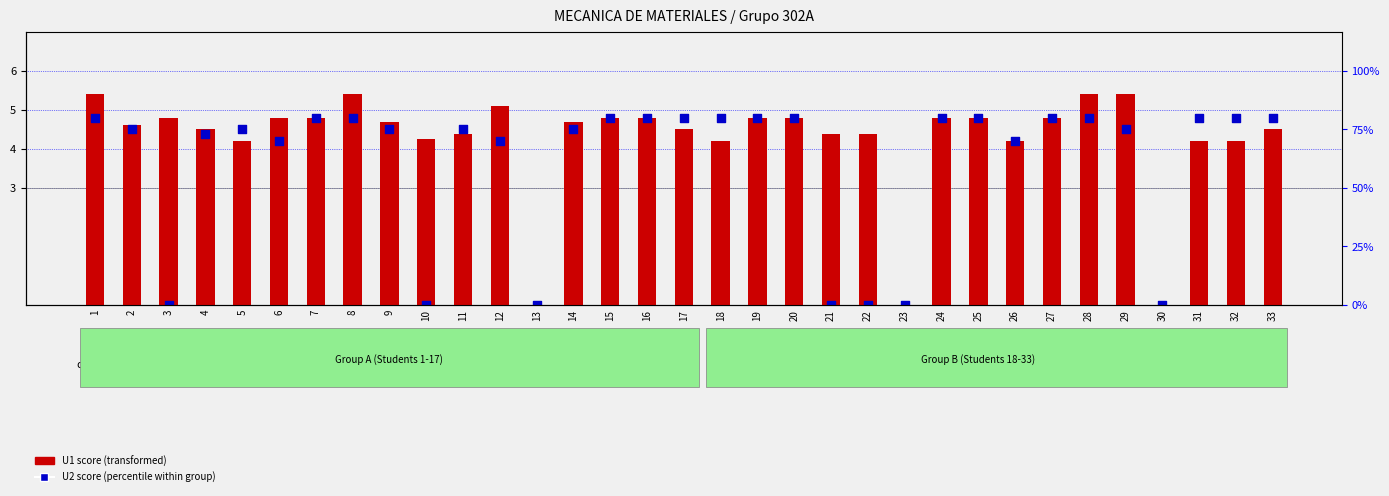

Which series has the largest total across all categories?

U1 score